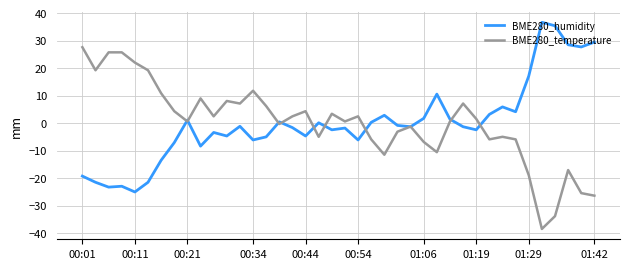

Rank the series by their maximum value, from lowest to highest.

BME280_temperature, BME280_humidity